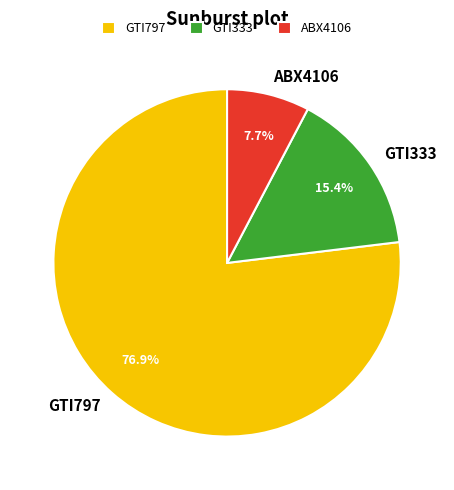

What percentage is the GTI797 slice, to the nearest percent?

77%